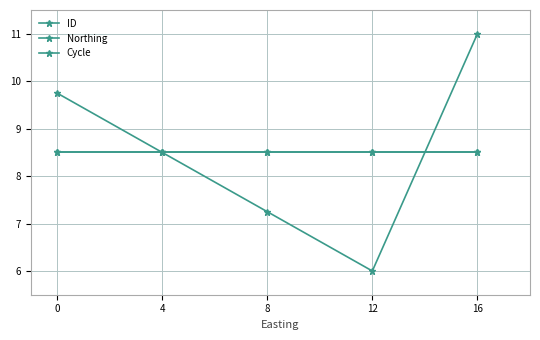

Is this an area chart (filled region under the line)?

No